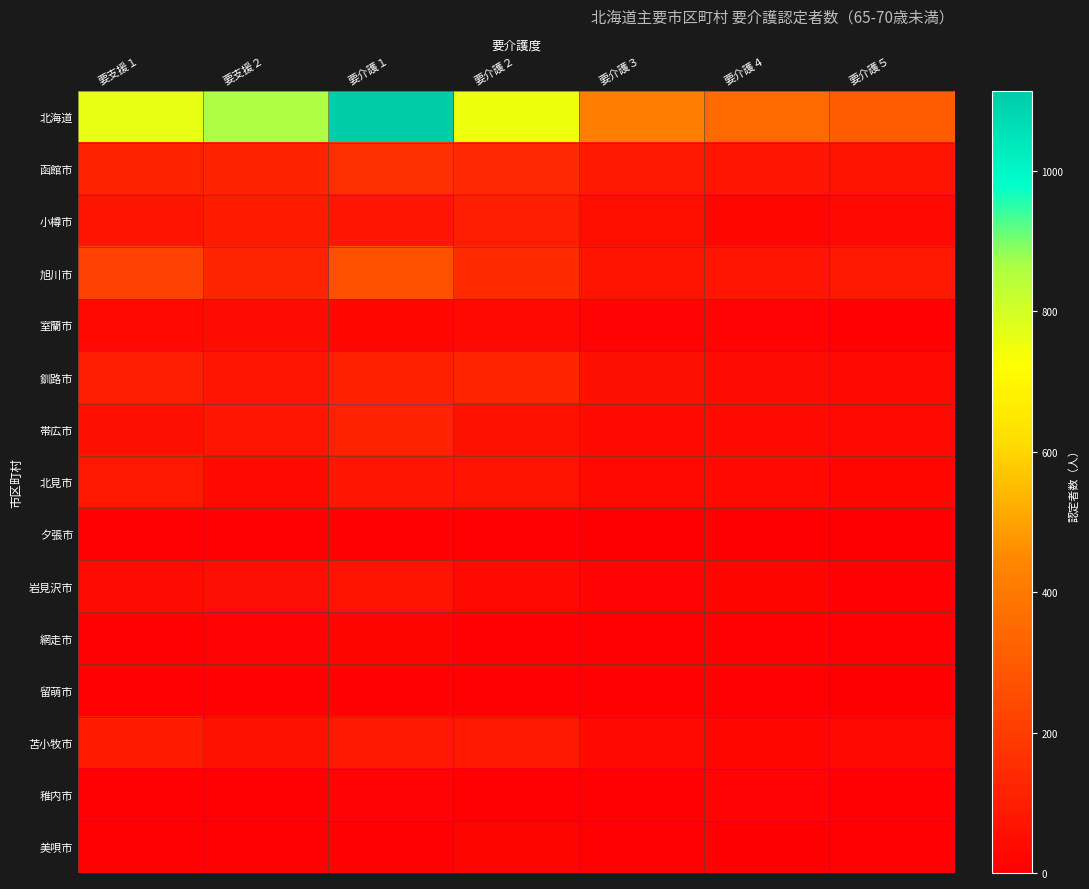

Reading right to left, extract all data points from this chart.

北海道: 要介護５=304	要介護４=346	要介護３=417	要介護２=752	要介護１=1114	要支援２=865	要支援１=765
函館市: 要介護５=68	要介護４=76	要介護３=83	要介護２=133	要介護１=159	要支援２=114	要支援１=113
小樽市: 要介護５=33	要介護４=24	要介護３=50	要介護２=102	要介護１=75	要支援２=89	要支援１=66
旭川市: 要介護５=85	要介護４=76	要介護３=67	要介護２=147	要介護１=264	要支援２=123	要支援１=214
室蘭市: 要介護５=5	要介護４=16	要介護３=15	要介護２=27	要介護１=23	要支援２=42	要支援１=29
釧路市: 要介護５=34	要介護４=41	要介護３=56	要介護２=118	要介護１=105	要支援２=75	要支援１=94
帯広市: 要介護５=28	要介護４=39	要介護３=33	要介護２=57	要介護１=115	要支援２=70	要支援１=55
北見市: 要介護５=26	要介護４=32	要介護３=29	要介護２=65	要介護１=74	要支援２=31	要支援１=81
夕張市: 要介護５=0	要介護４=3	要介護３=2	要介護２=11	要介護１=11	要支援２=6	要支援１=10
岩見沢市: 要介護５=13	要介護４=21	要介護３=17	要介護２=37	要介護１=62	要支援２=46	要支援１=43
網走市: 要介護５=8	要介護４=10	要介護３=7	要介護２=13	要介護１=18	要支援２=16	要支援１=6
留萌市: 要介護５=4	要介護４=6	要介護３=6	要介護２=12	要介護１=11	要支援２=10	要支援１=6
苫小牧市: 要介護５=30	要介護４=23	要介護３=33	要介護２=81	要介護１=87	要支援２=58	要支援１=90
稚内市: 要介護５=6	要介護４=16	要介護３=12	要介護２=12	要介護１=15	要支援２=11	要支援１=8
美唄市: 要介護５=5	要介護４=3	要介護３=5	要介護２=19	要介護１=10	要支援２=10	要支援１=11